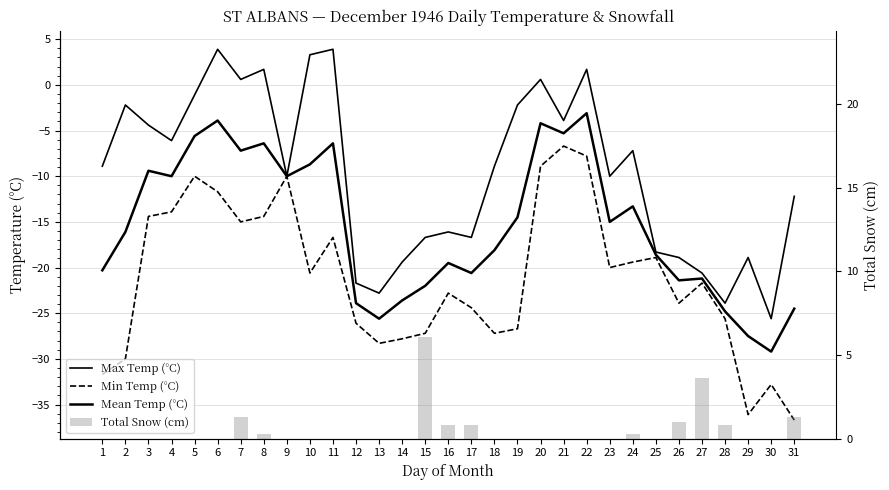

True or false: Max Temp (°C) has a value of -2.8 at 3.

False